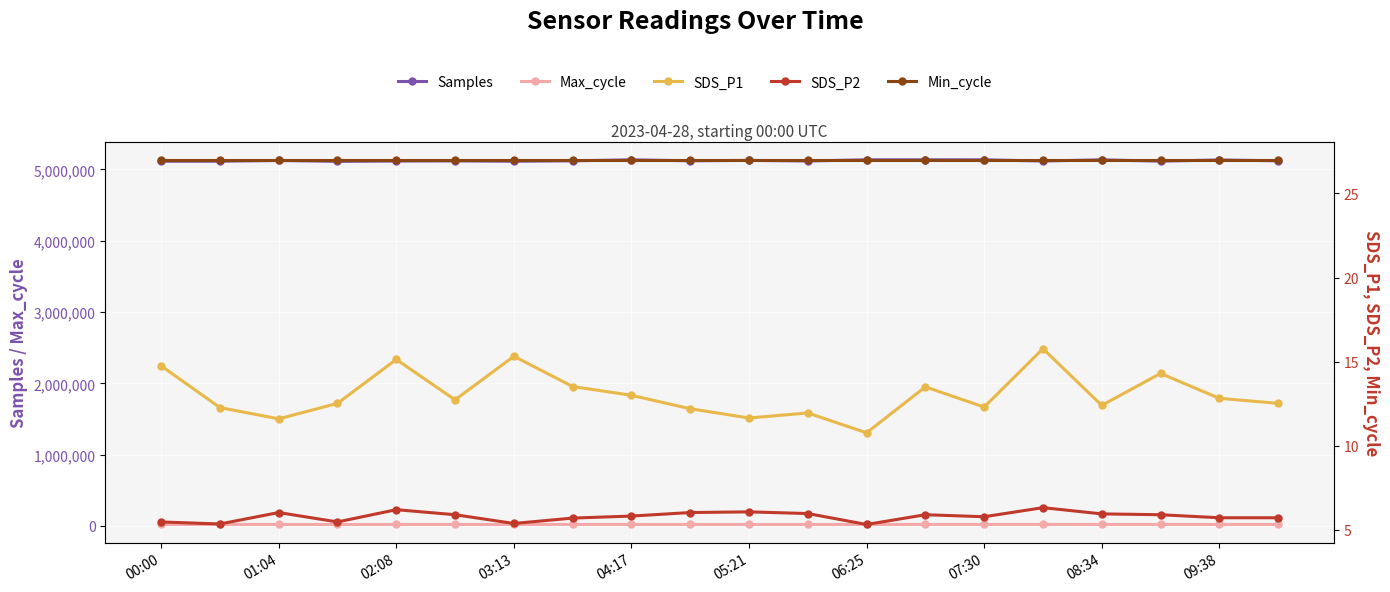

What position from the right is 15?

5